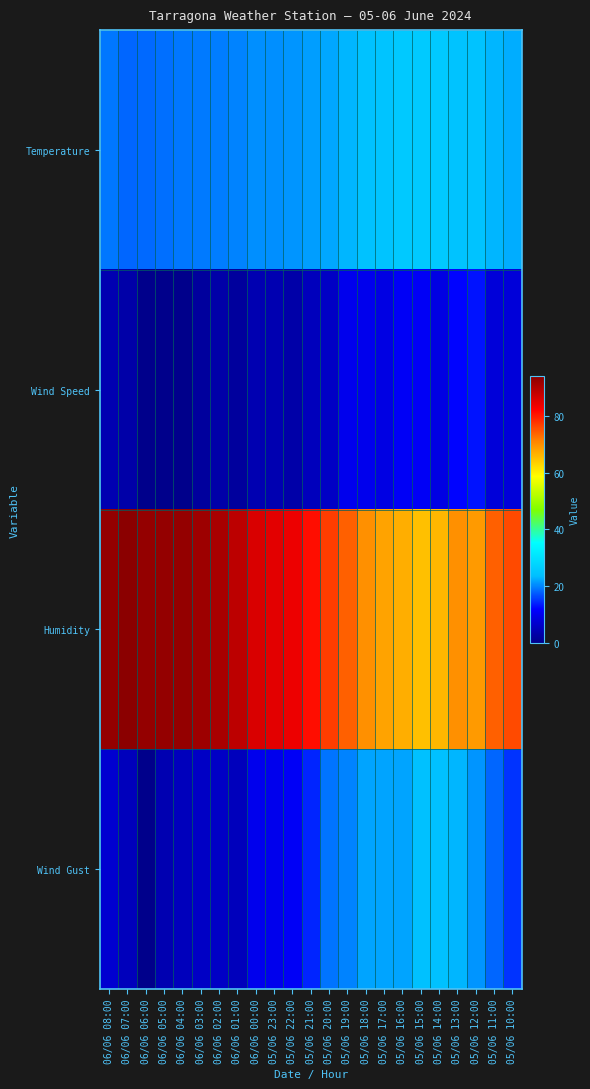

What is the difference between the highest and lowest values at 05/06 12:00?

56.0